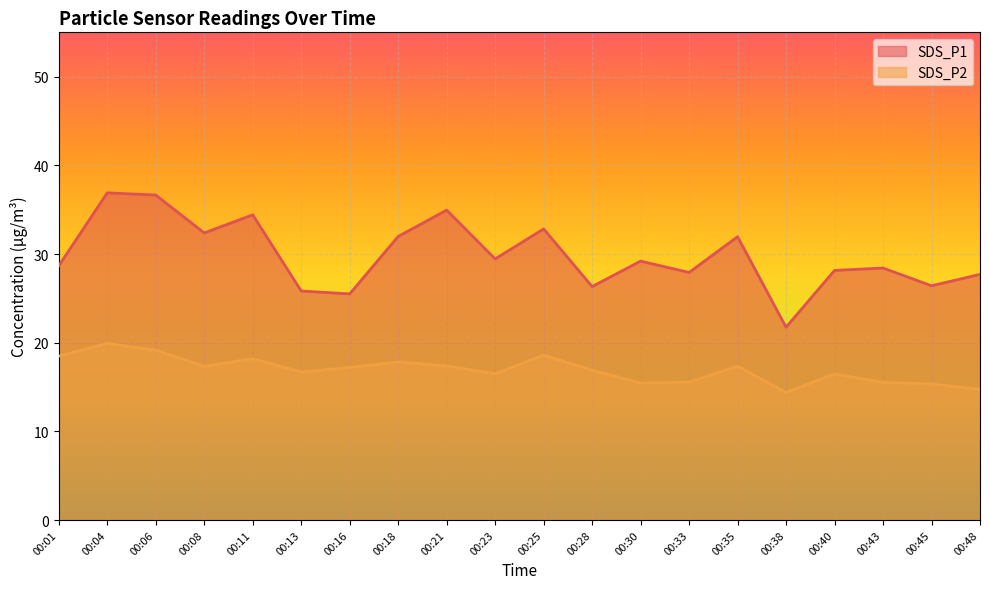

What is the smallest value displayed?

14.4